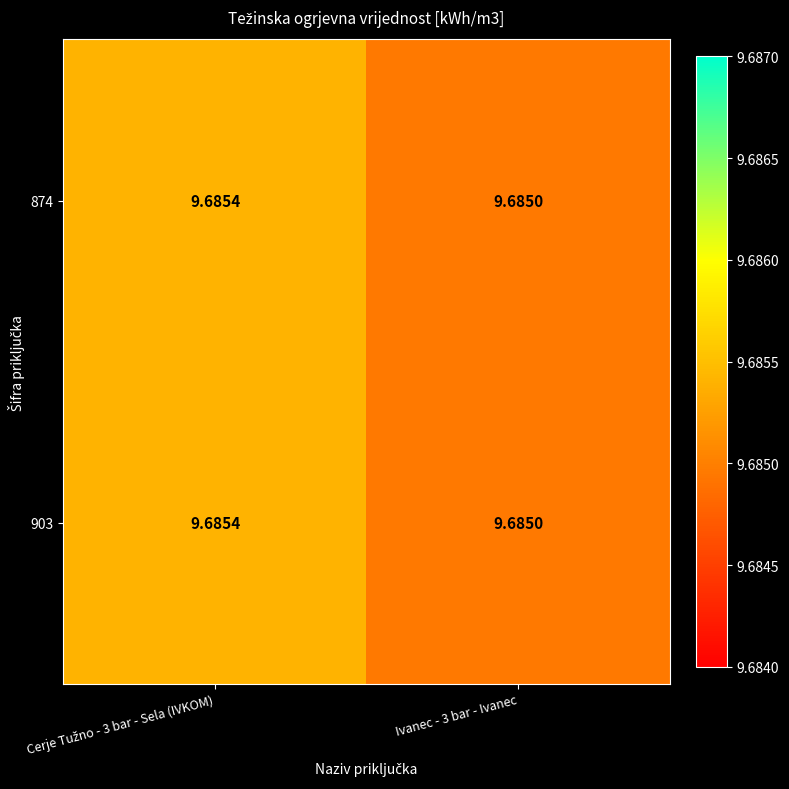

How many categories are shown in the chart?

2